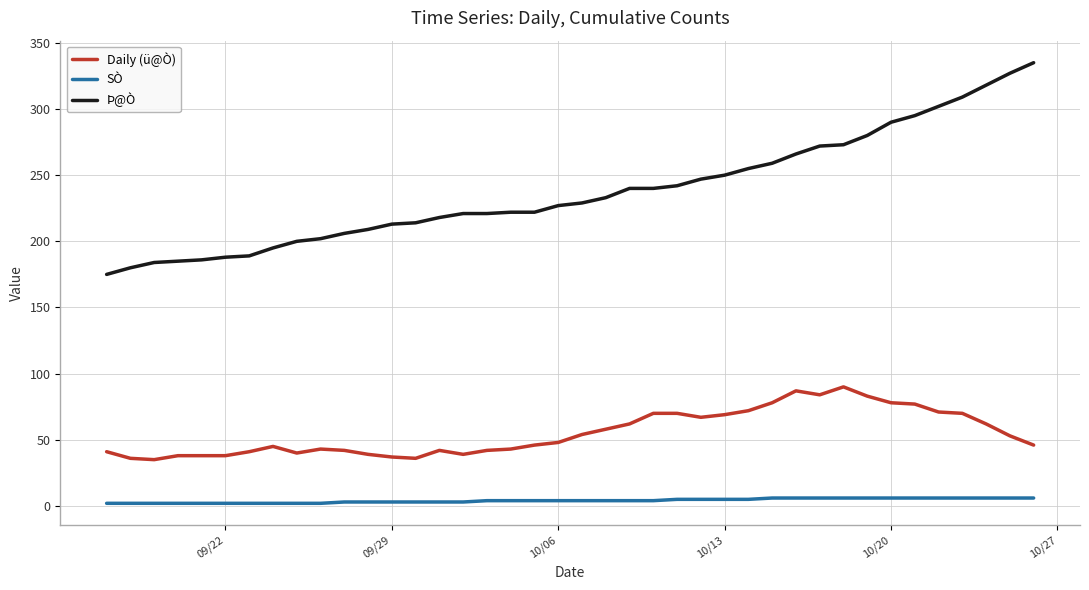

Rank the series by their maximum value, from highest to lowest.

Þ@Ò, Daily (ü@Ò), SÒ